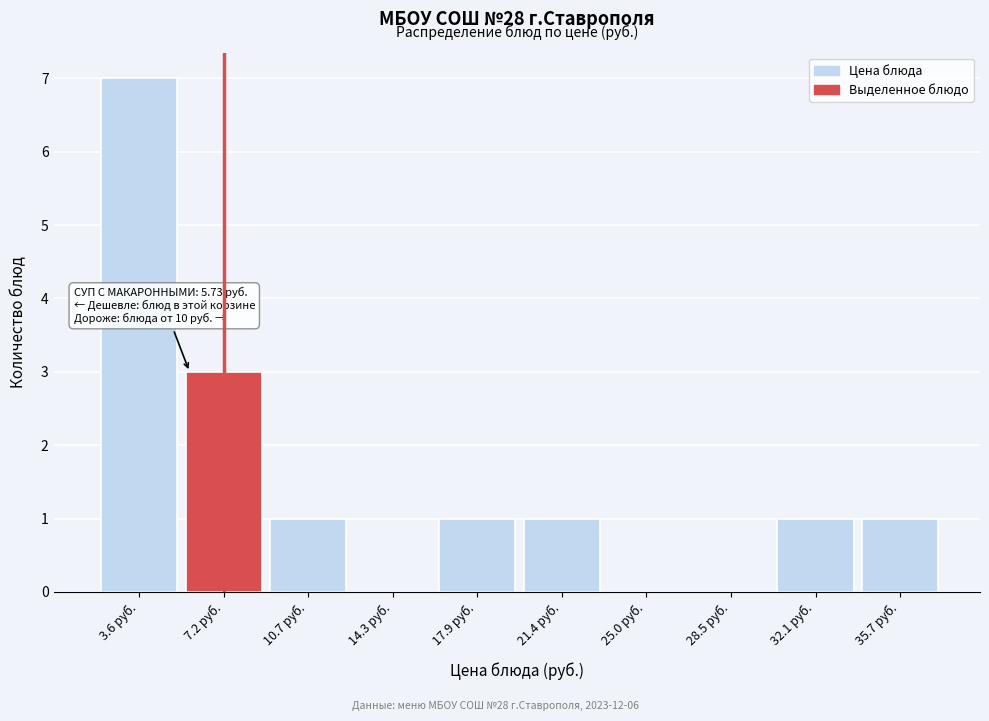

Over which range of the x-axis is the bar tallest?

2.0 to 5.5